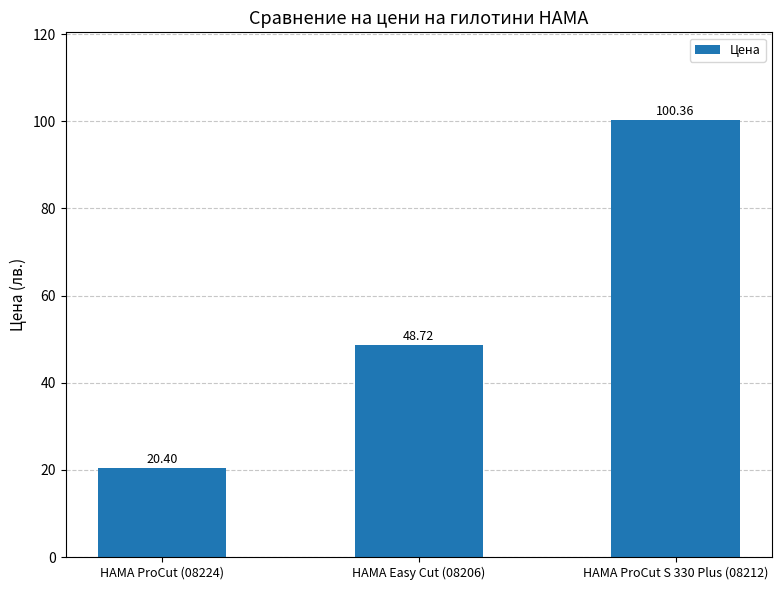

At which label is the value closest to 60?

HAMA Easy Cut (08206)